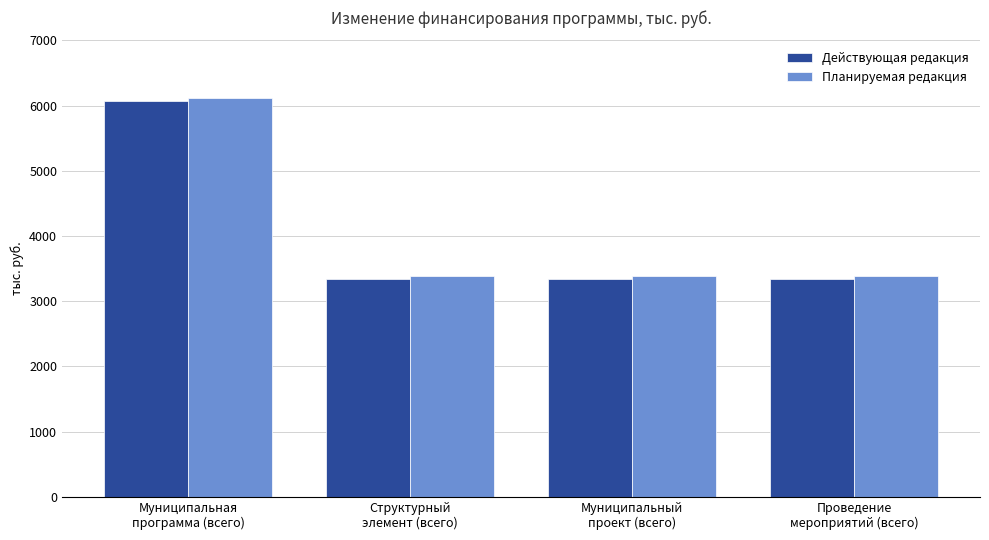

Reading right to left, what are all the values shown in this chart?

Действующая редакция: 3339.3	3339.3	3339.3	6071.7
Планируемая редакция: 3382.9	3382.9	3382.9	6115.3